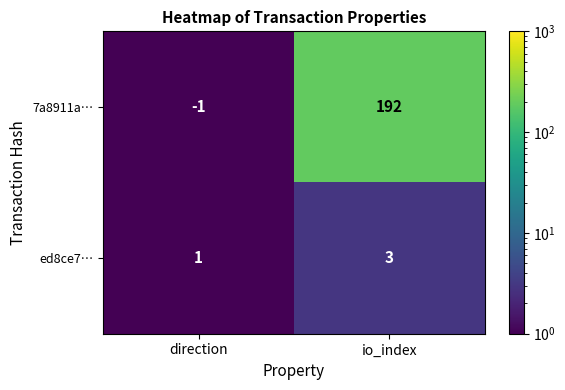

Between direction and io_index, which series saw the biggest shift?

7a8911a…